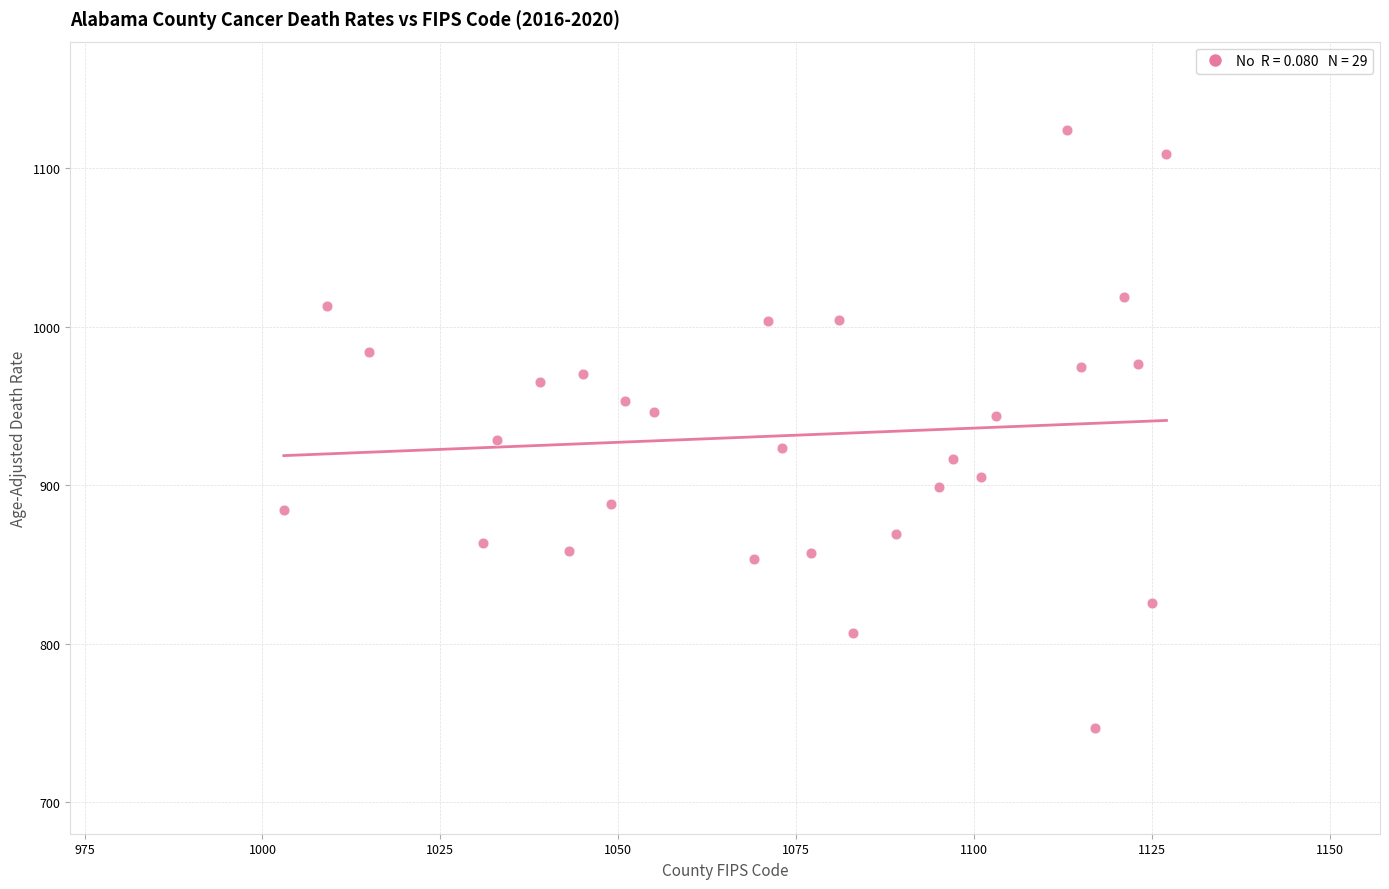

What is the range of X values (max minus min)?

124.0